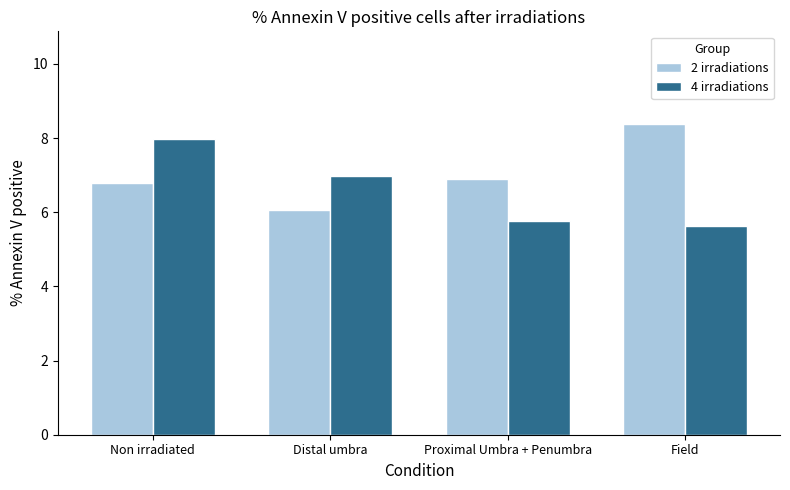

Reading left to right, transcribe all the data shown in this chart.

2 irradiations: 6.8	6.1	6.9	8.4
4 irradiations: 8.0	7.0	5.8	5.6